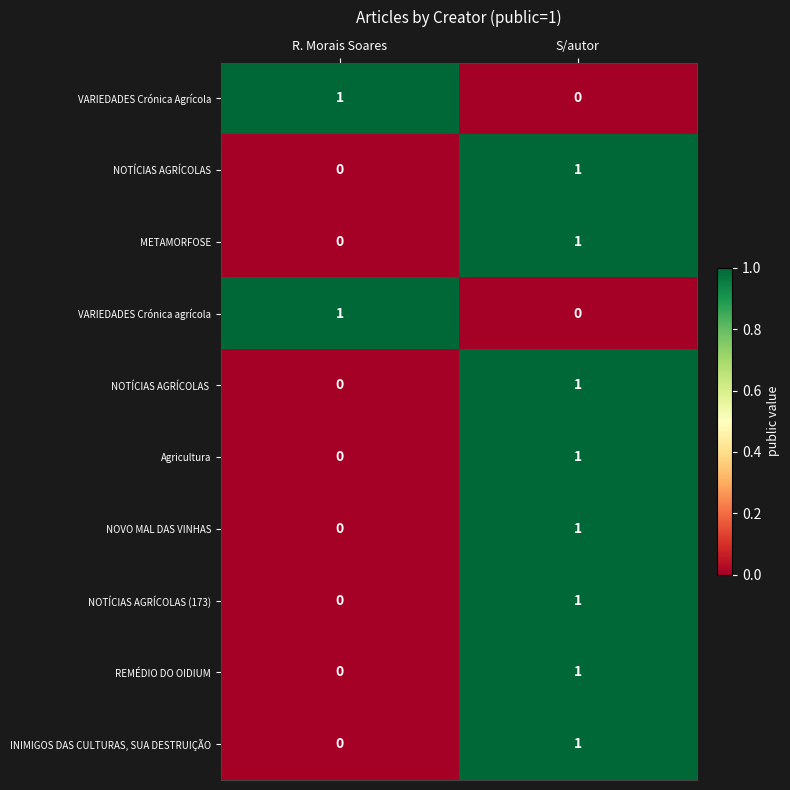

At which category is the sum across all series the highest?

S/autor